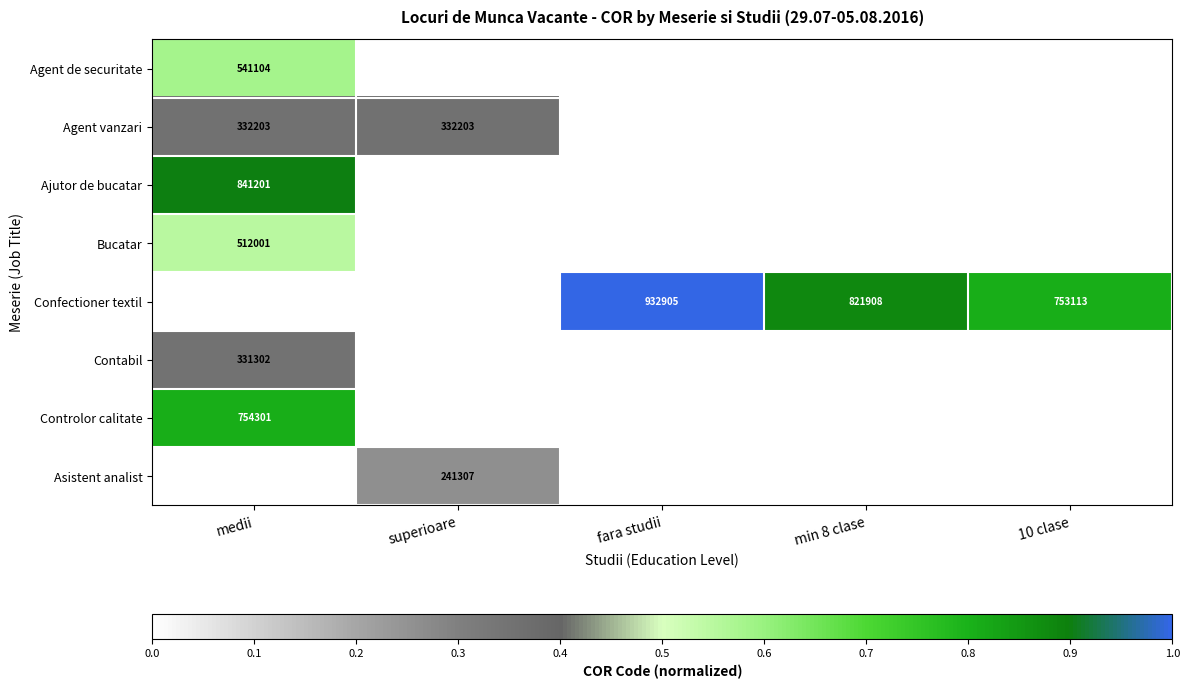

Is it true that Agent vanzari equals 332203 at superioare?

True